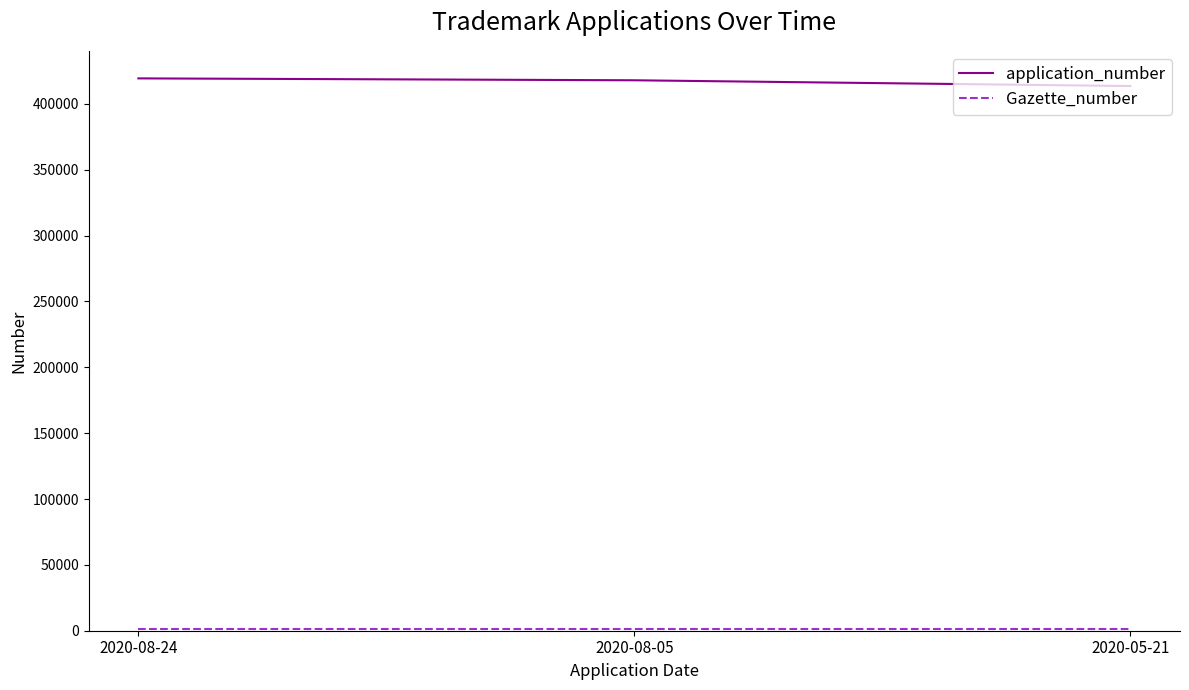

Which series has the largest total across all categories?

application_number